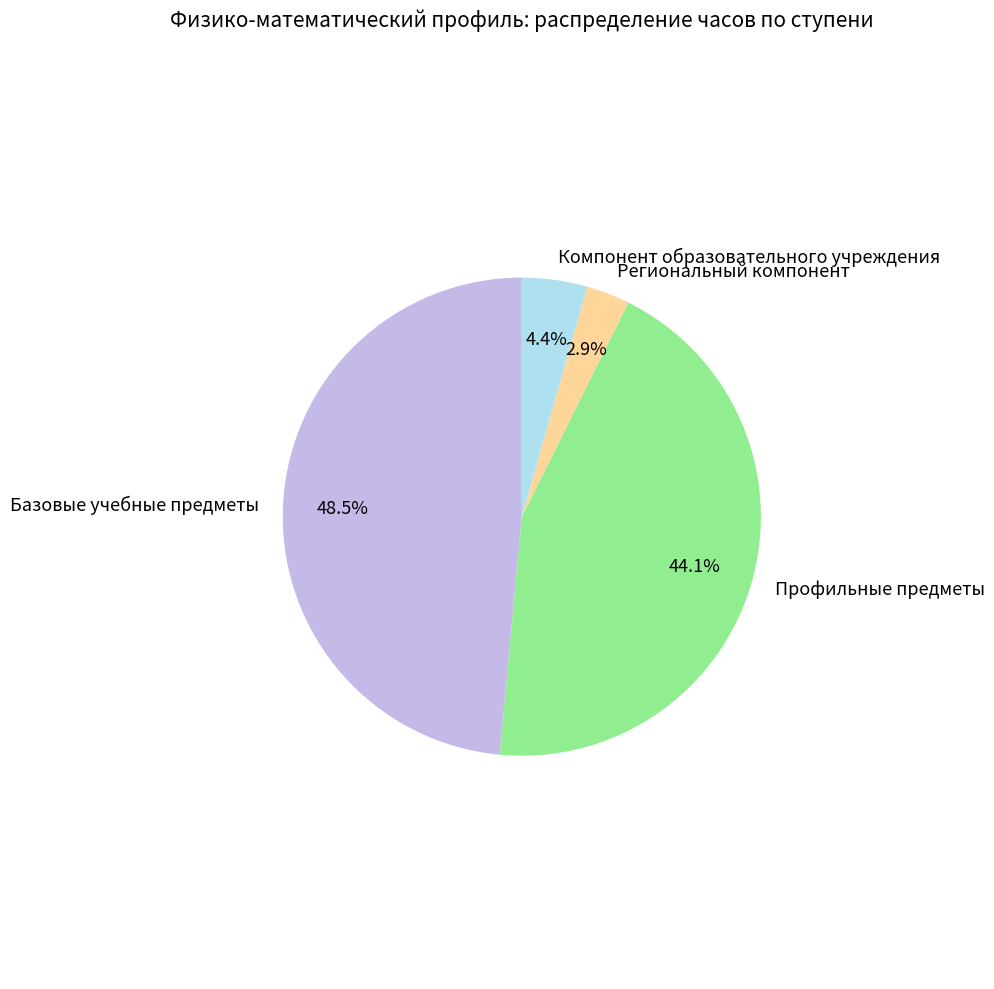

Combined, do Профильные предметы and Базовые учебные предметы account for over 50%?

Yes